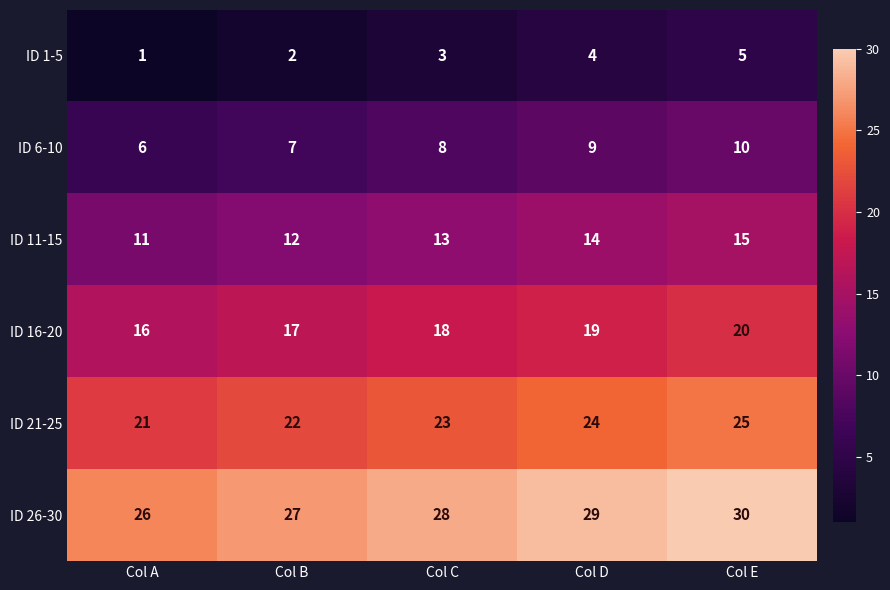

At which label is ID 16-20 closest to 18?

Col C